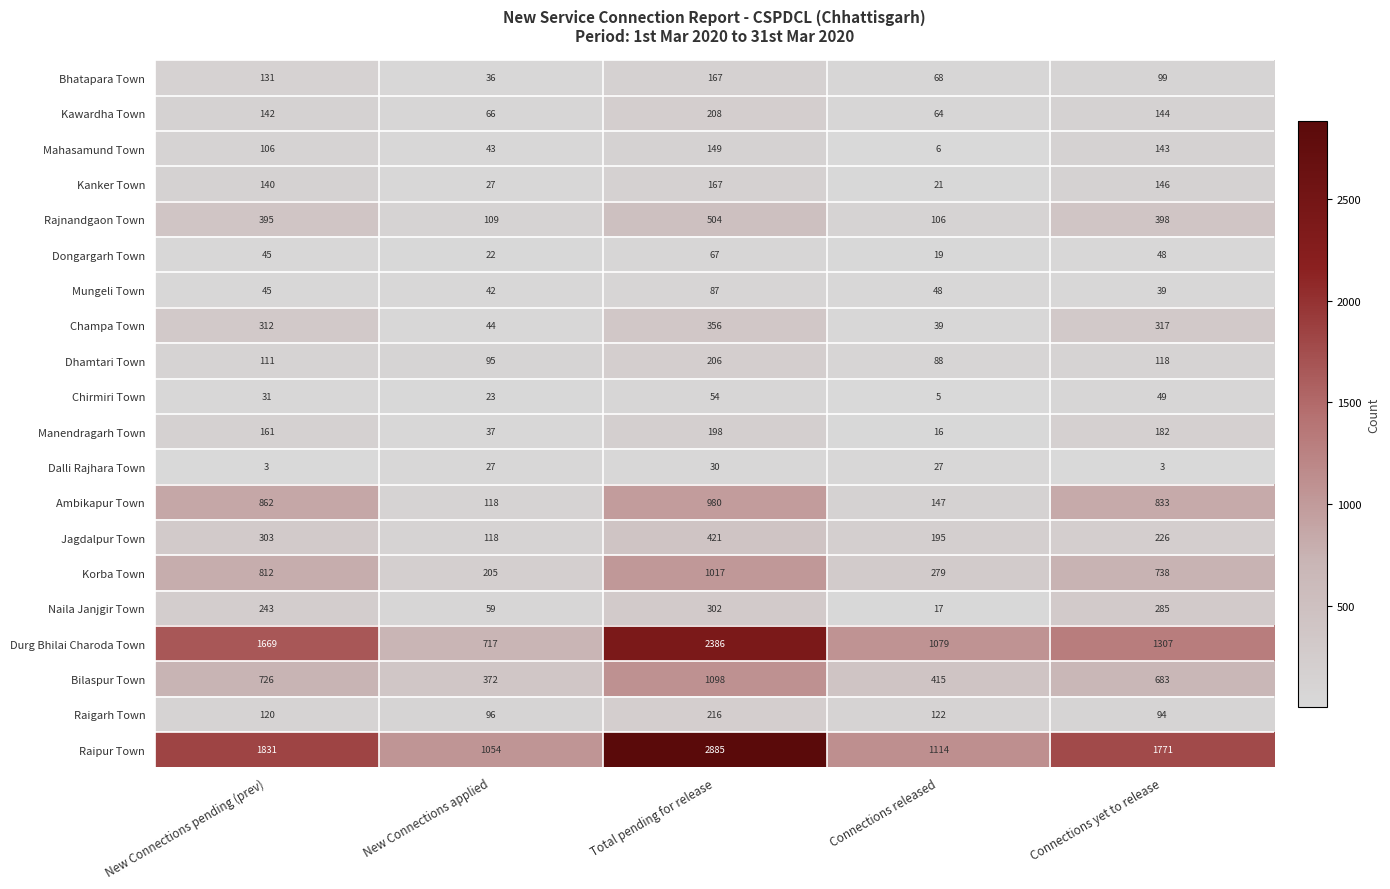

Rank the series at Connections yet to release from highest to lowest value.

Raipur Town, Durg Bhilai Charoda Town, Ambikapur Town, Korba Town, Bilaspur Town, Rajnandgaon Town, Champa Town, Naila Janjgir Town, Jagdalpur Town, Manendragarh Town, Kanker Town, Kawardha Town, Mahasamund Town, Dhamtari Town, Bhatapara Town, Raigarh Town, Chirmiri Town, Dongargarh Town, Mungeli Town, Dalli Rajhara Town